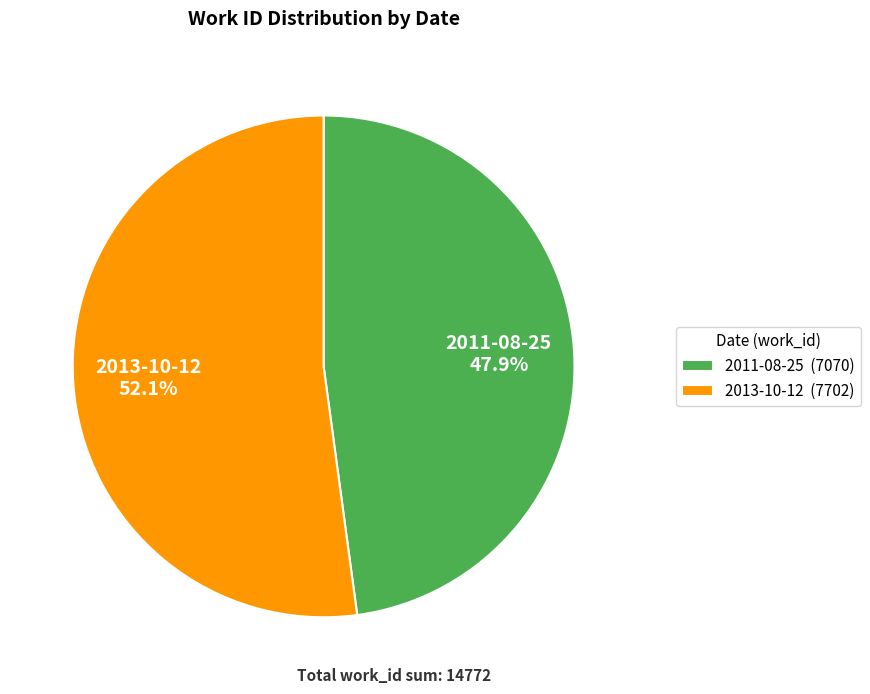

Rank the categories by value from lowest to highest.

2011-08-25, 2013-10-12